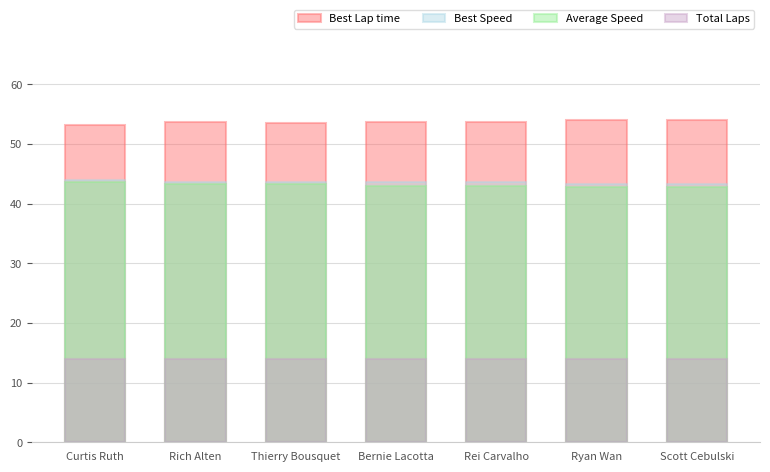

What is the sum of all Average Speed values?

301.5